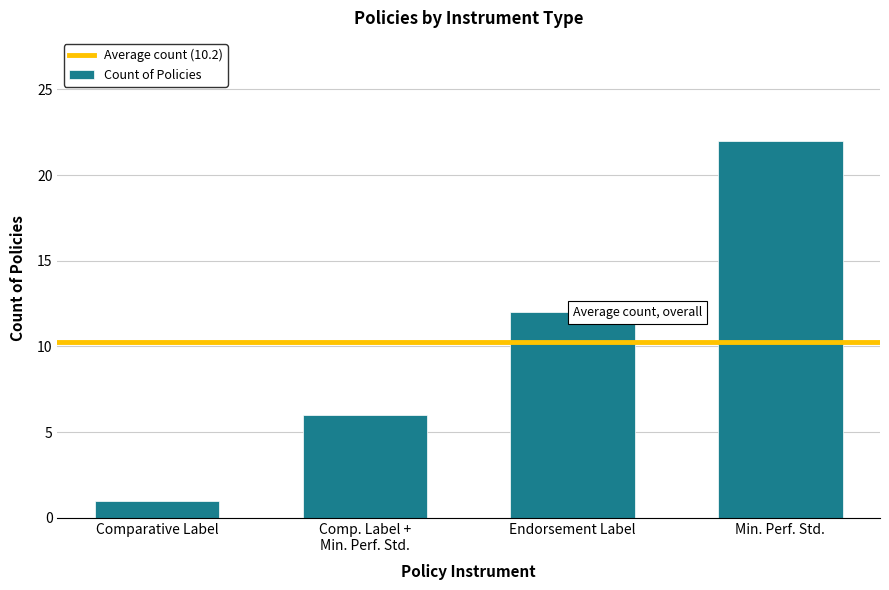

What is the label of the 2nd bar from the right?

Endorsement Label